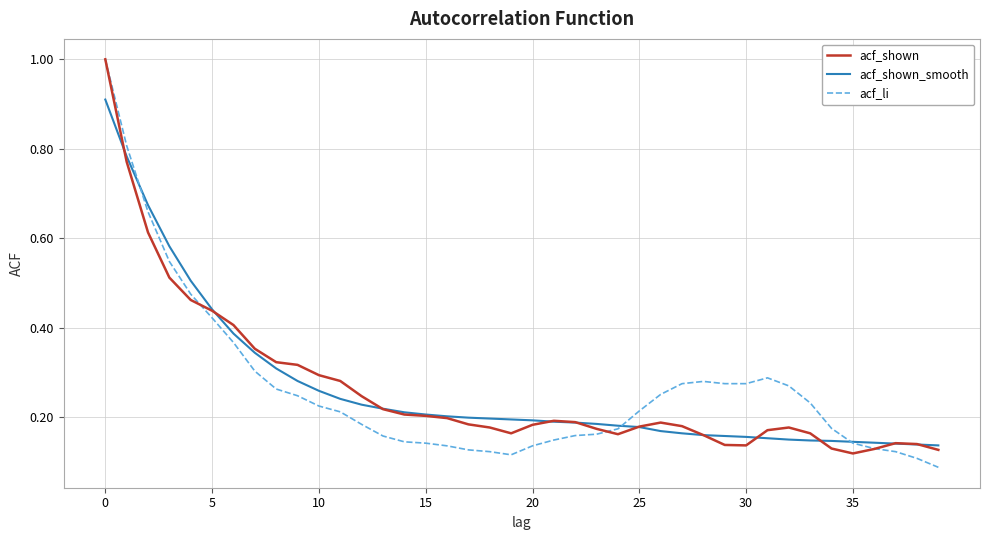

Rank the series by their average value, from highest to lowest.

acf_shown_smooth, acf_li, acf_shown